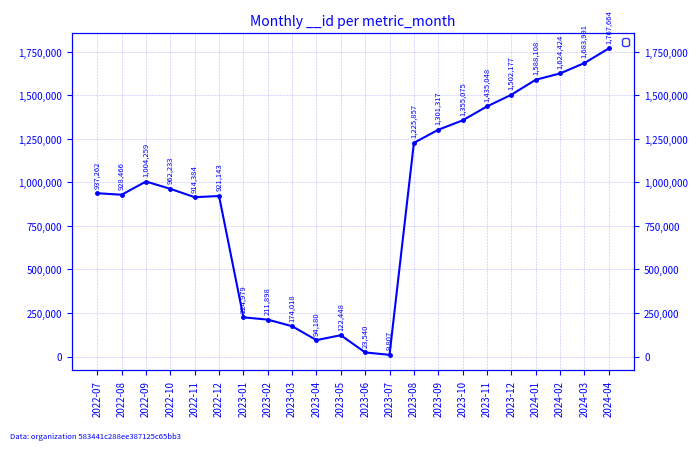

Which label corresponds to the largest value in the chart?

2024-04